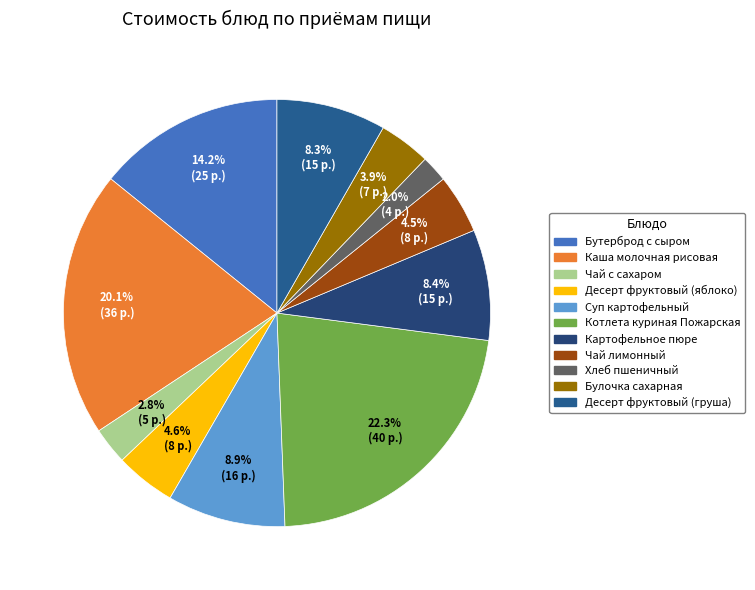

To the nearest percent, what percentage of the pie is Бутерброд с сыром?

14%